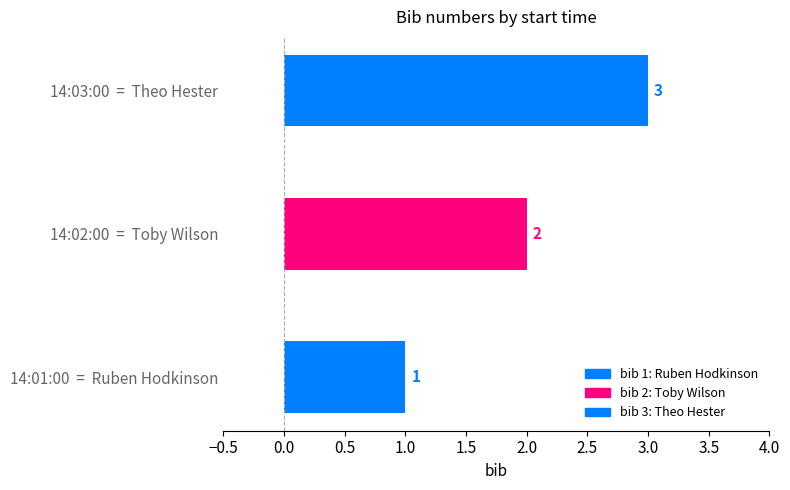

The value at 14:01:00 is 0. True or false?

False